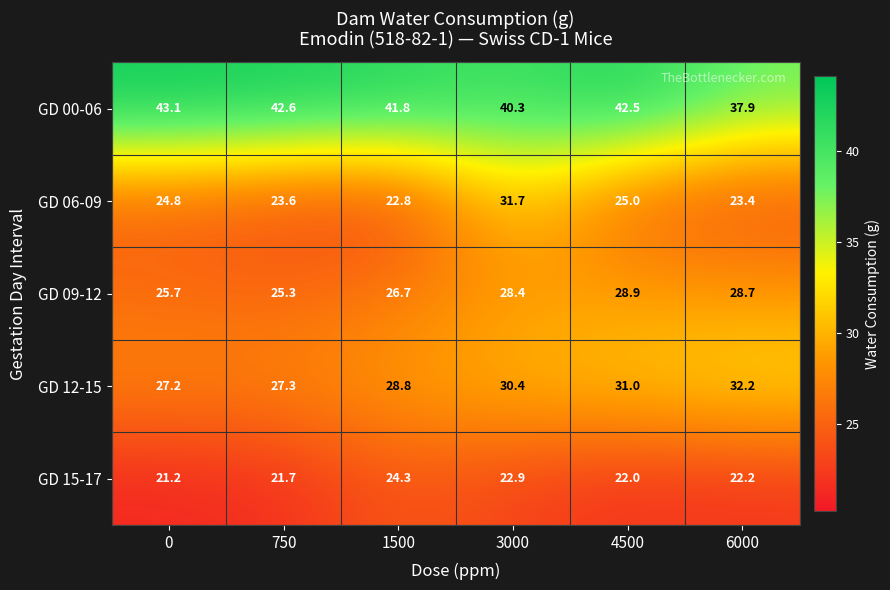

The value of GD 06-09 at 6000 is 23.4. True or false?

True